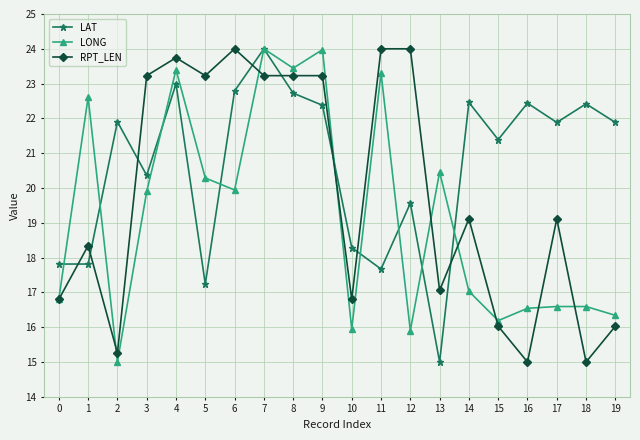

What is the minimum value for RPT_LEN?

15.0